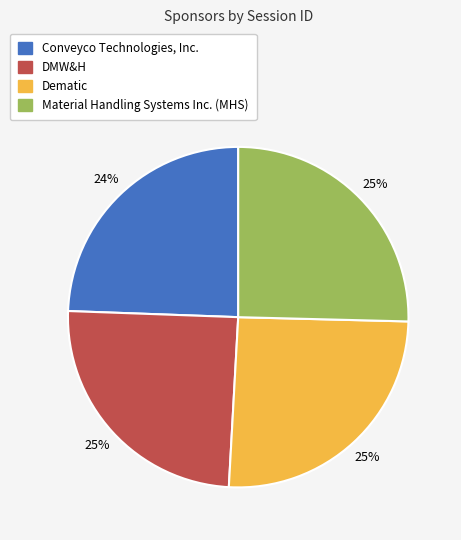

Is there any slice that represents more than half of the pie?

No